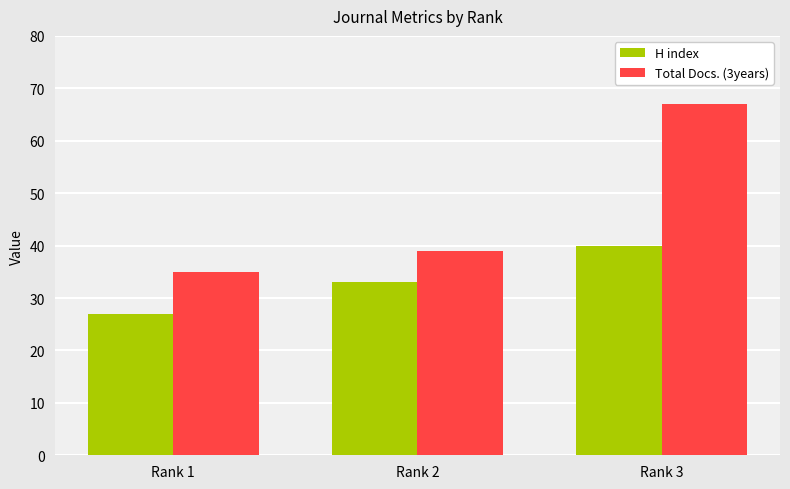

Reading left to right, transcribe all the data shown in this chart.

H index: 27	33	40
Total Docs. (3years): 35	39	67